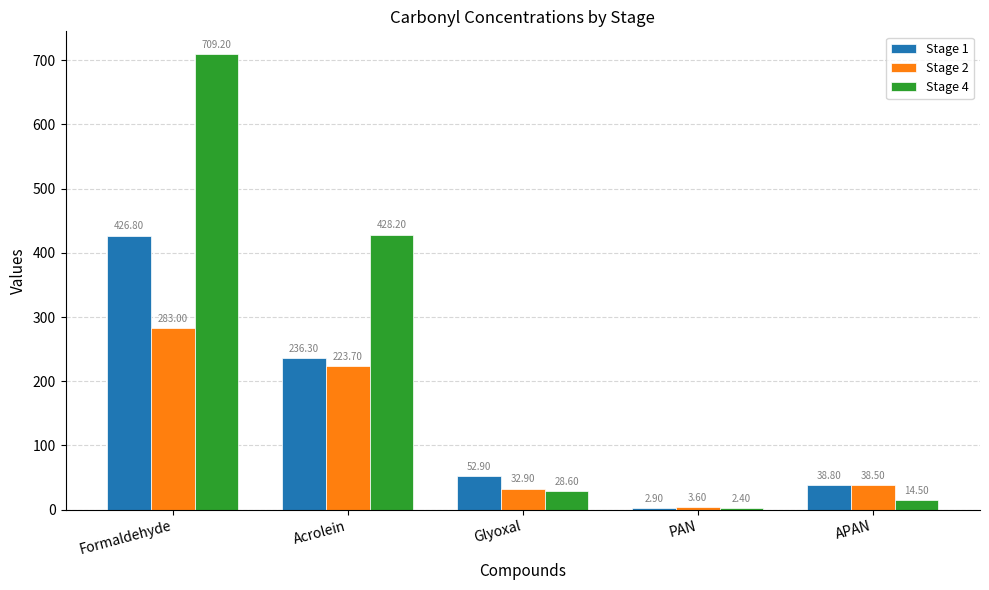

Which series has the widest spread of values?

Stage 4